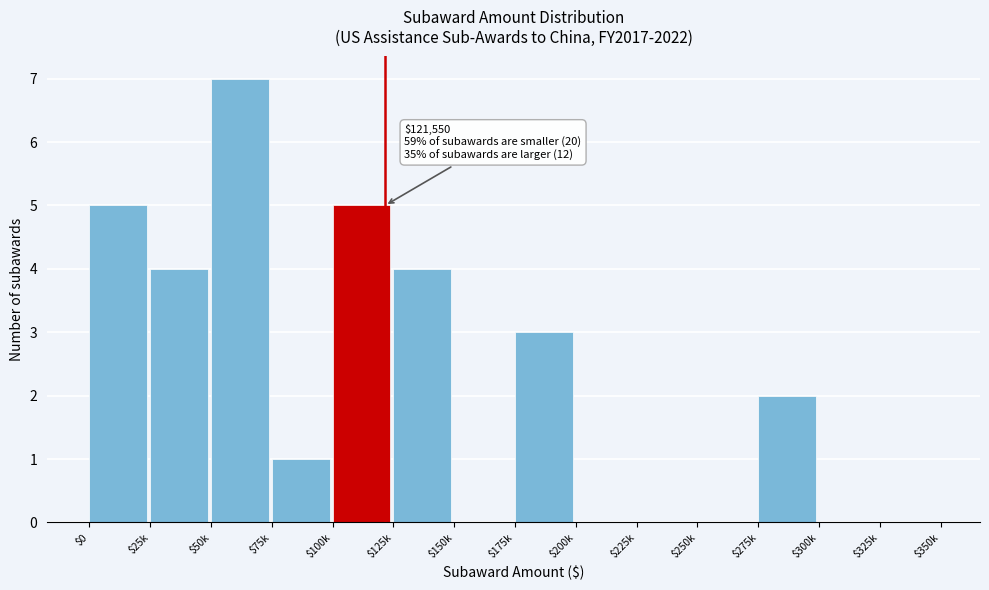

What is the greatest value displayed?

7